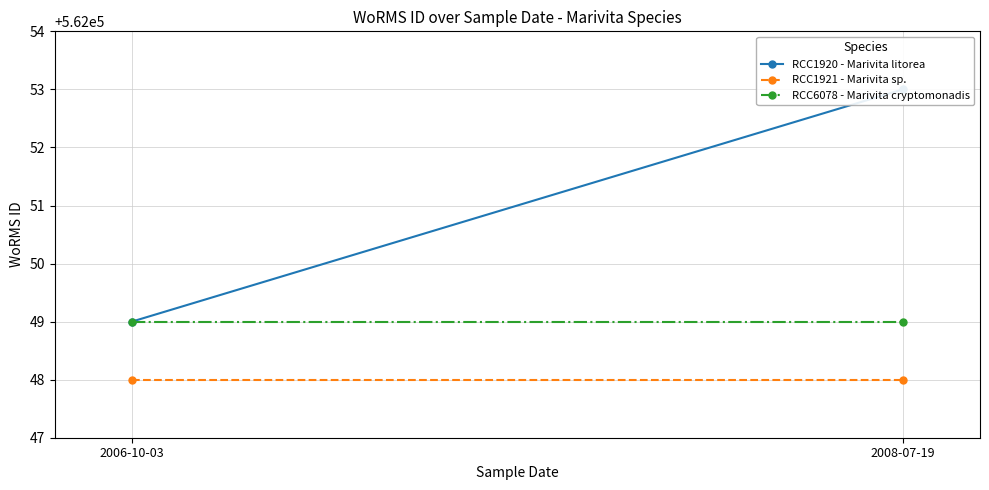

Reading left to right, list all the values displayed in this chart.

RCC1920 - Marivita litorea: 562049	562053
RCC1921 - Marivita sp.: 562048	562048
RCC6078 - Marivita cryptomonadis: 562049	562049